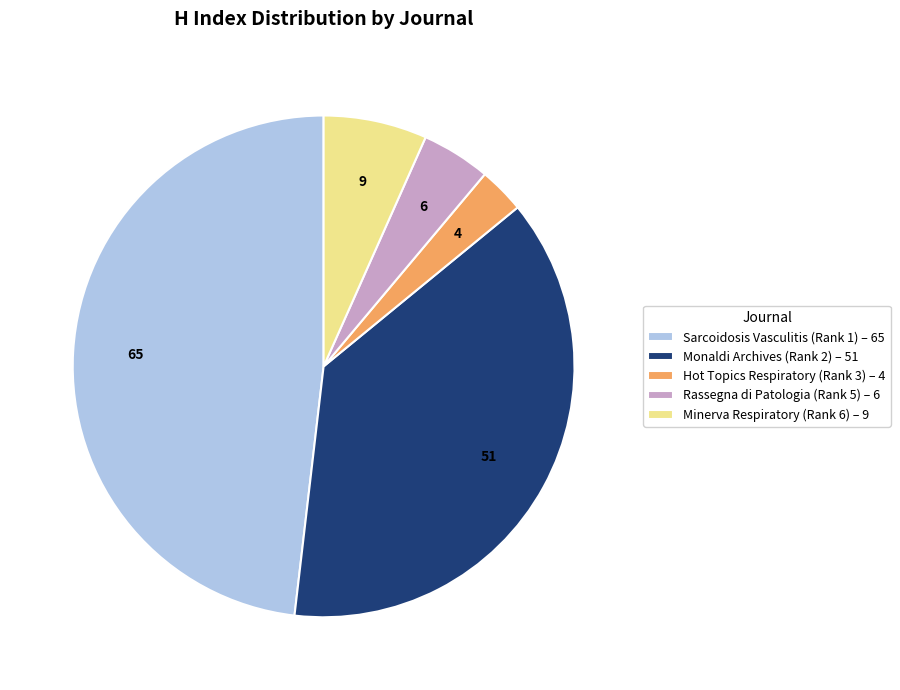

Which category has the smallest portion of the pie?

Hot Topics Respiratory (Rank 3) – 4